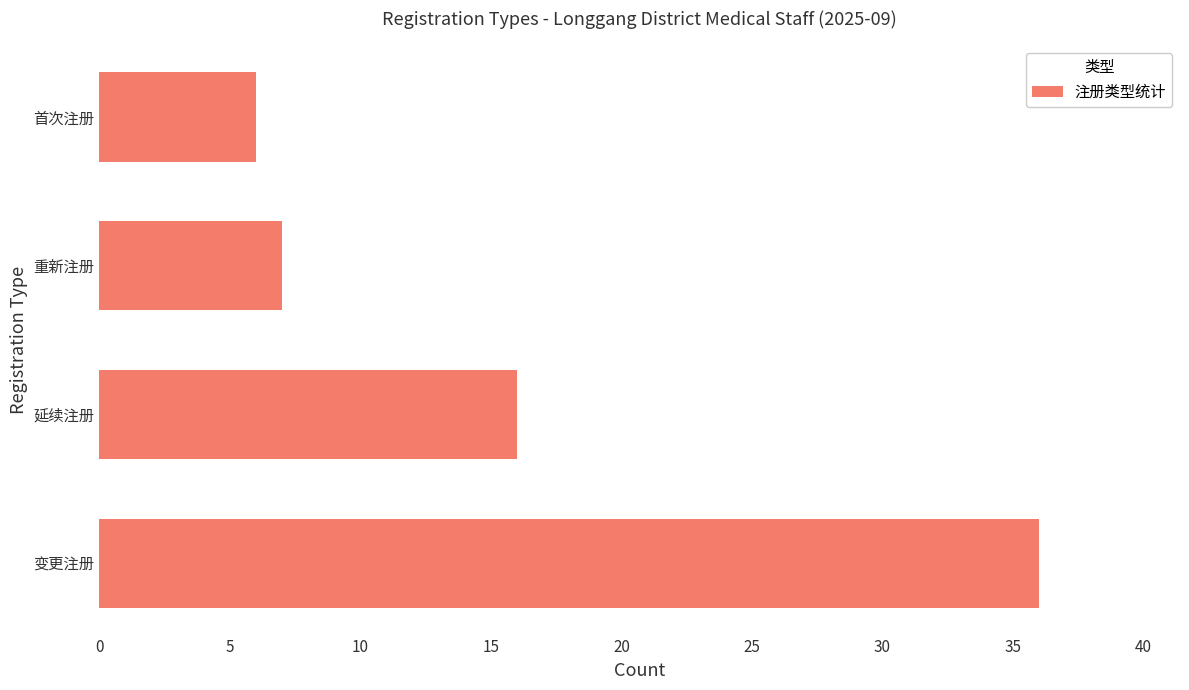

What is the difference between the maximum and second lowest values?

29